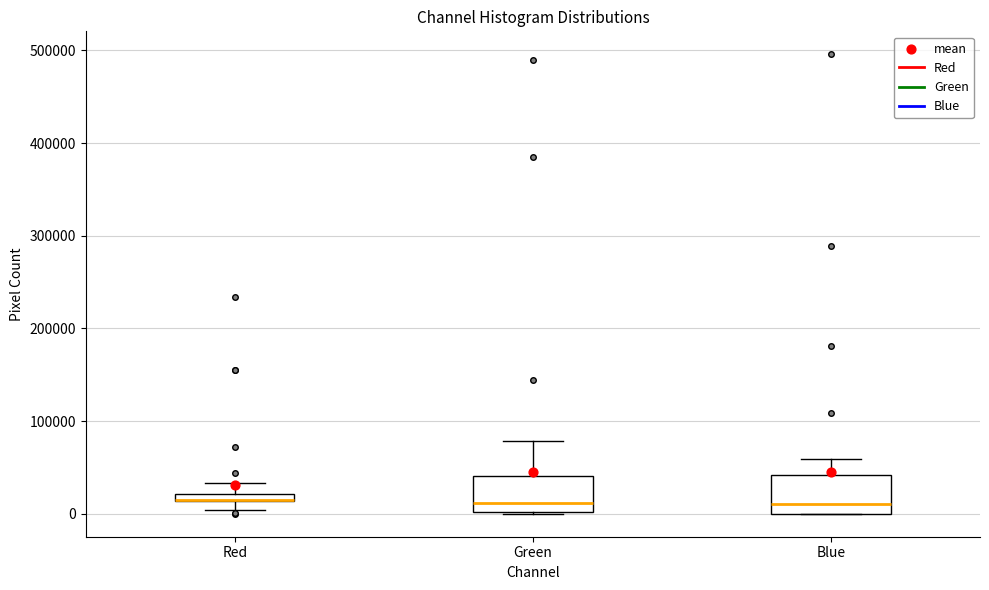

Where does the median line of the box for Blue sit on the y-axis? The values are not printed on the chart, so give them approximately, as read against the axis.

10000